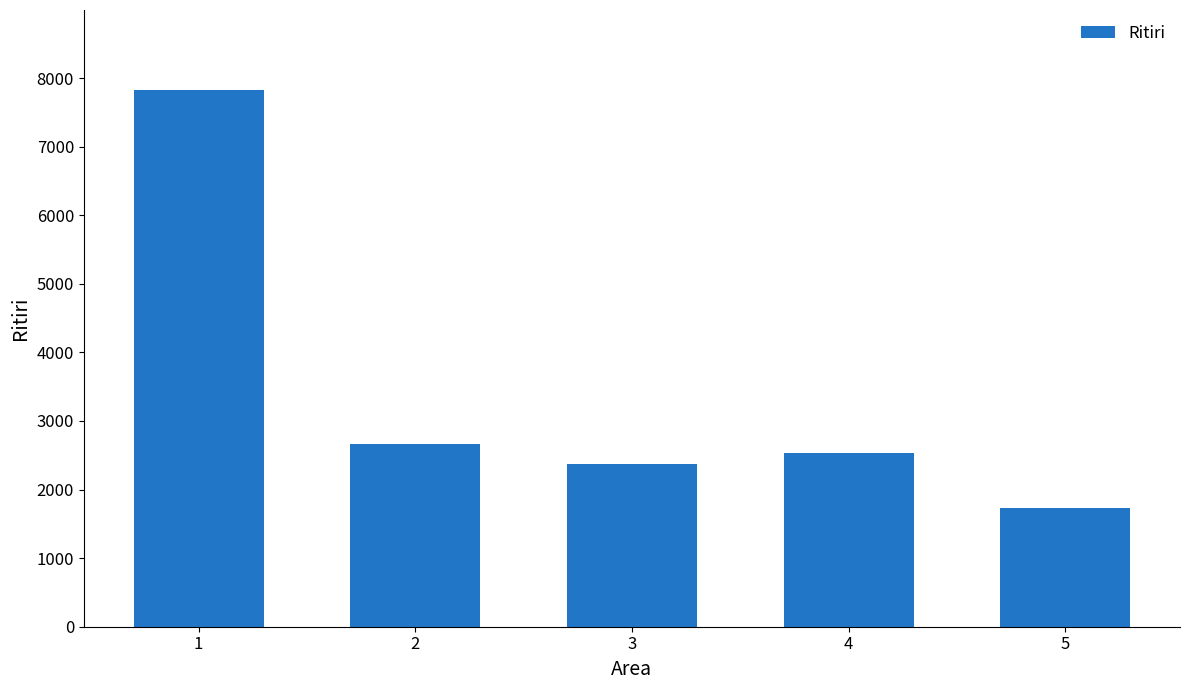

What is the ratio of the value at 4 to the value at 5?

1.5